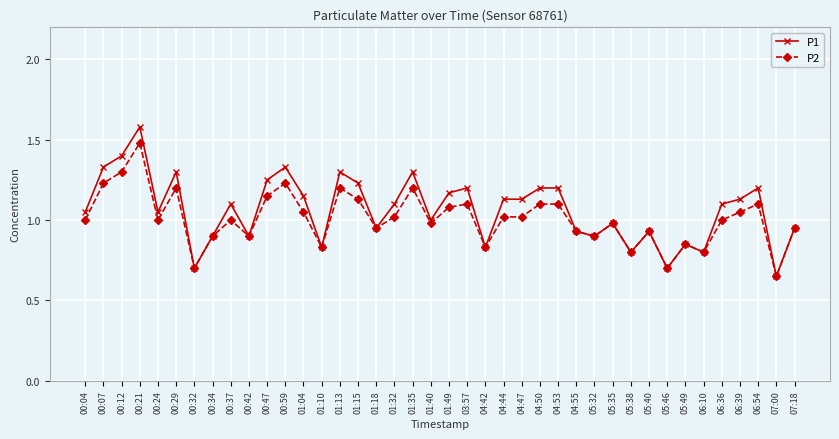

Which series has the widest spread of values?

P1